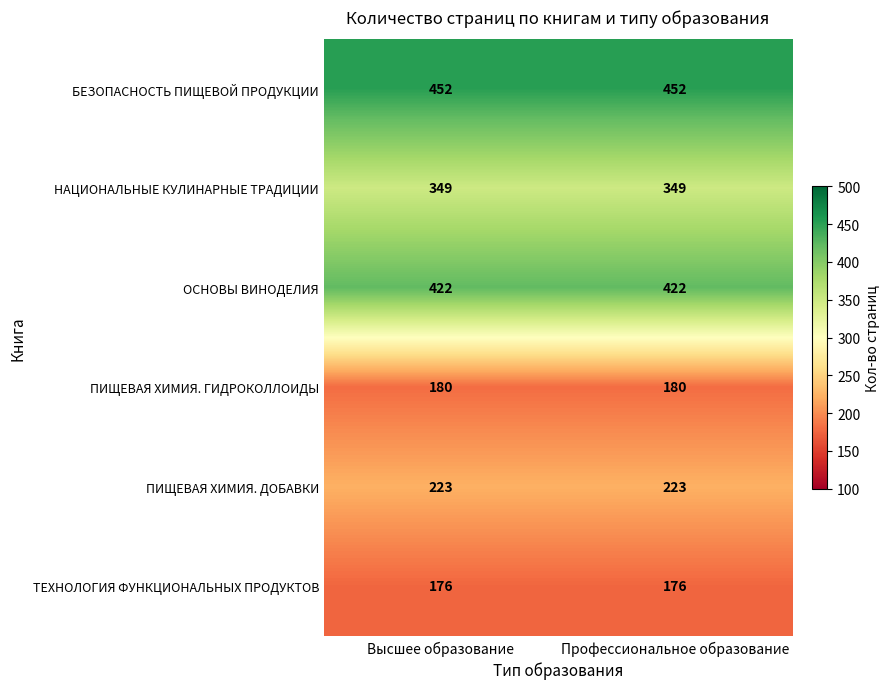

The БЕЗОПАСНОСТЬ ПИЩЕВОЙ ПРОДУКЦИИ series shows 639 at Профессиональное образование. True or false?

False